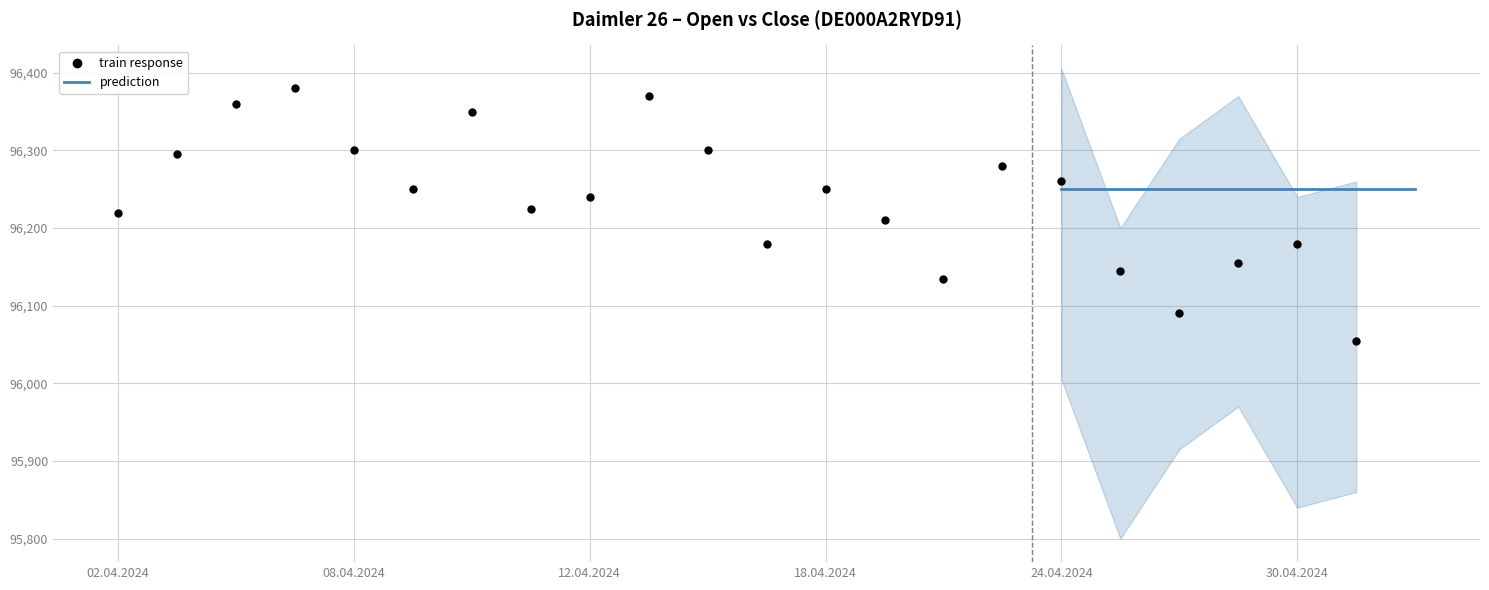

List the coordinates of all points as (Y, X) pairs, reading left to right.

(96220, 1)  (96295, 2)  (96360, 3)  (96380, 4)  (96300, 5)  (96250, 6)  (96350, 7)  (96225, 8)  (96240, 9)  (96370, 10)  (96300, 11)  (96180, 12)  (96250, 13)  (96210, 14)  (96135, 15)  (96280, 16)  (96260, 17)  (96145, 18)  (96090, 19)  (96155, 20)  (96180, 21)  (96055, 22)